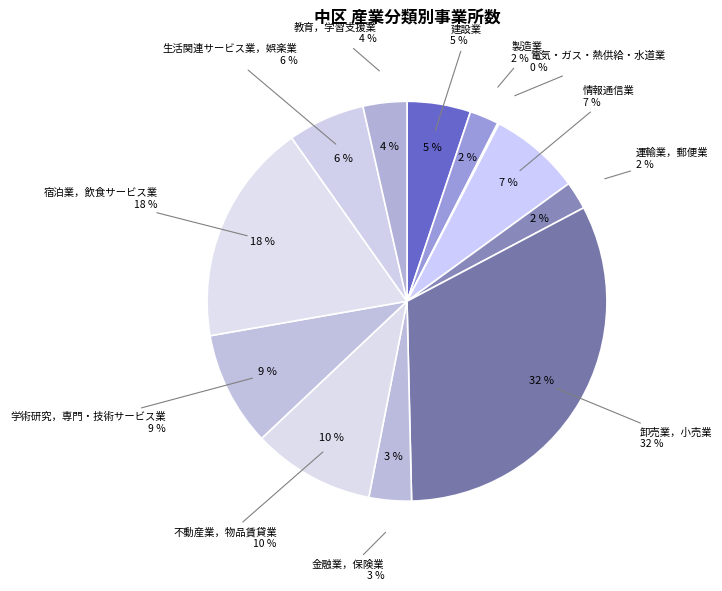

How many segments does this pie chart have?

12